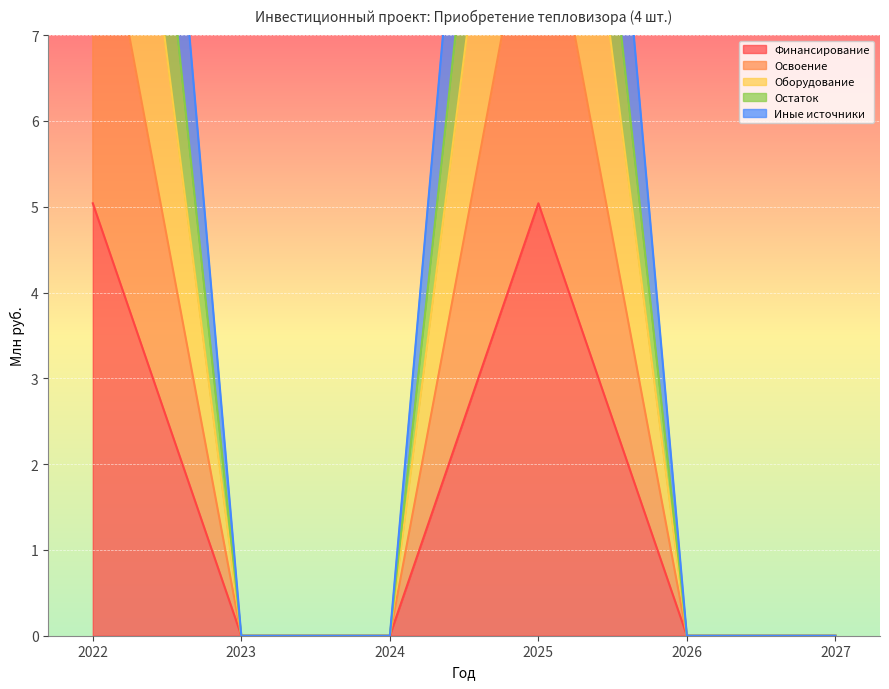

The Остаток series shows 0.0 at 2024. True or false?

True